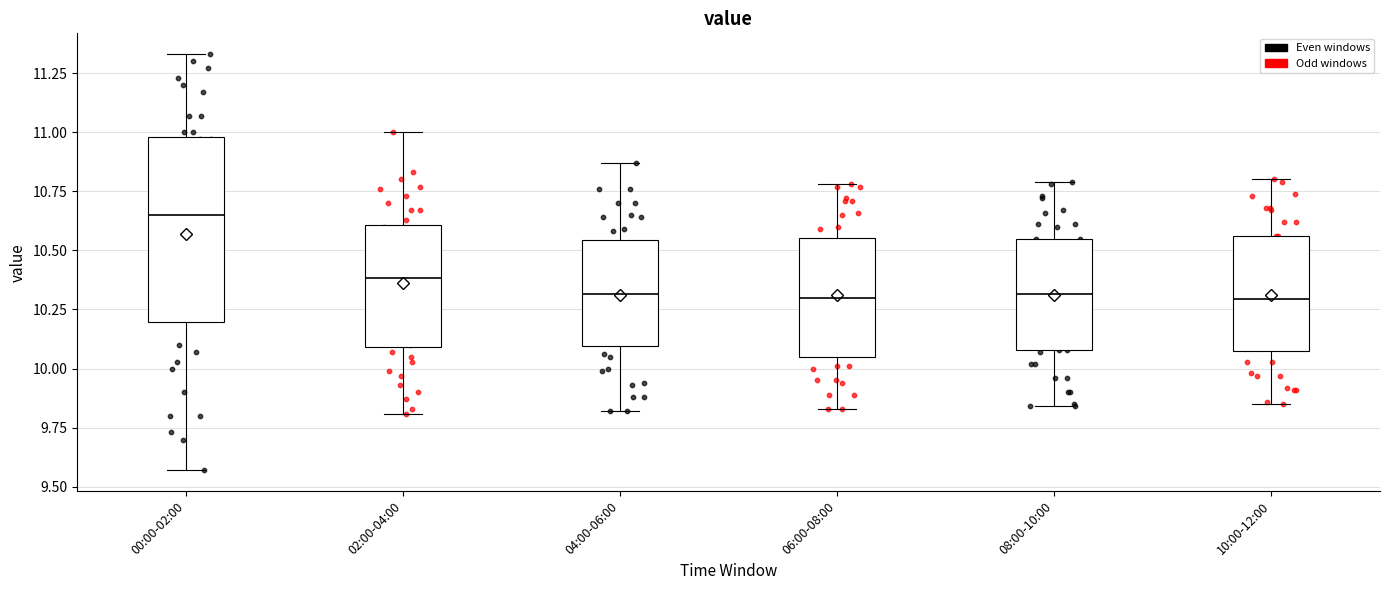

Reading left to right, transcribe this box plot: for each box, give where its median line is, the range the box spans, and where its two whiskers end, as read against the y-axis. The values are not printed on the chart, so give them approximately, as read against the axis.

00:00-02:00: median 10.65, box 10.20 to 11.00, whiskers 9.55 to 11.35
02:00-04:00: median 10.40, box 10.10 to 10.60, whiskers 9.80 to 11.00
04:00-06:00: median 10.30, box 10.10 to 10.55, whiskers 9.80 to 10.85
06:00-08:00: median 10.30, box 10.05 to 10.55, whiskers 9.85 to 10.80
08:00-10:00: median 10.30, box 10.10 to 10.55, whiskers 9.85 to 10.80
10:00-12:00: median 10.30, box 10.10 to 10.55, whiskers 9.85 to 10.80